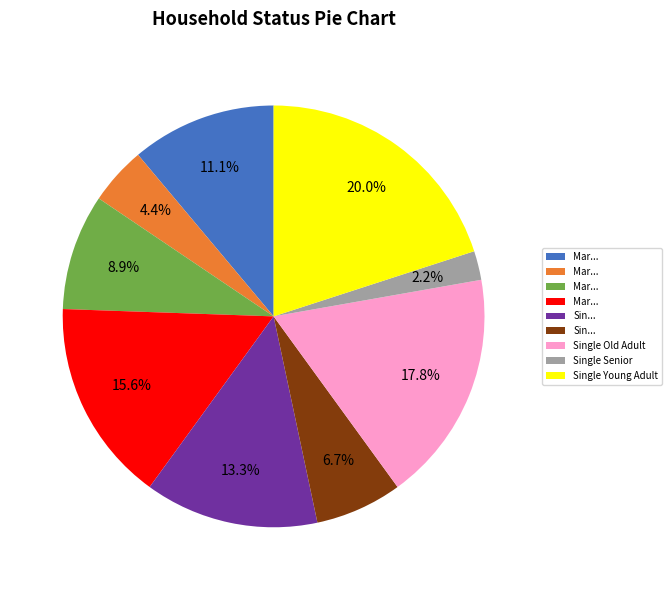

Is there a majority slice in this chart?

No